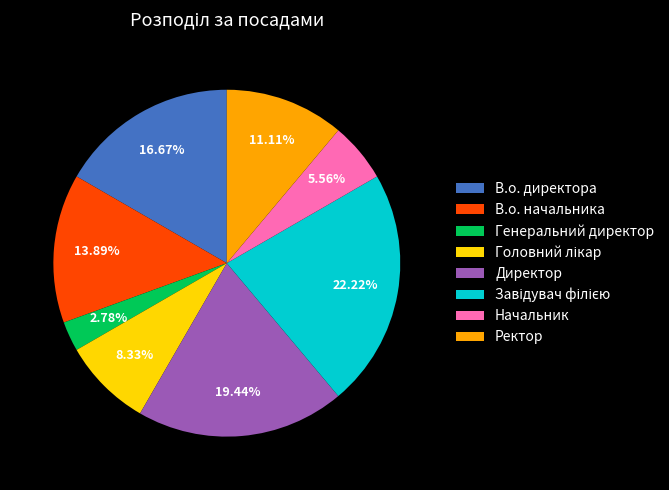

What is the ratio of the value at Начальник to the value at Генеральний директор?

2.0